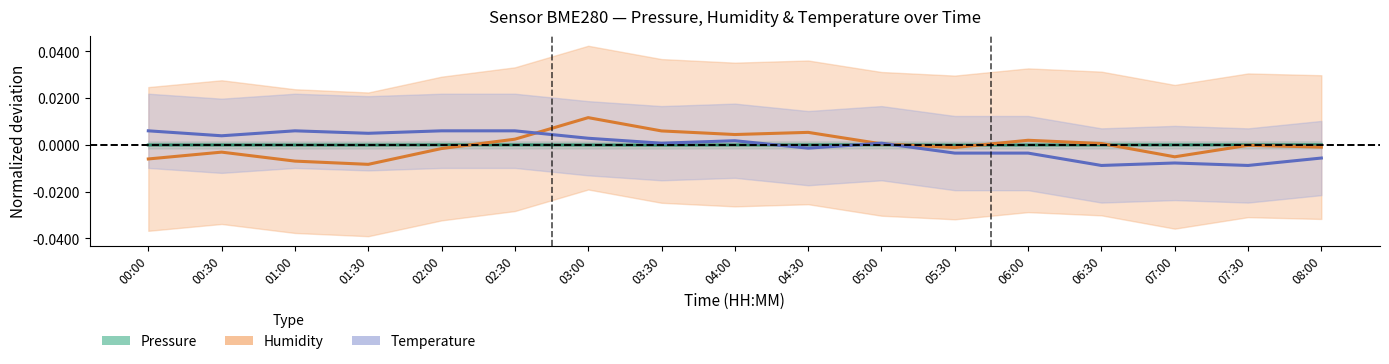

Between 02:30 and 04:00, which series saw the biggest shift?

temperature center